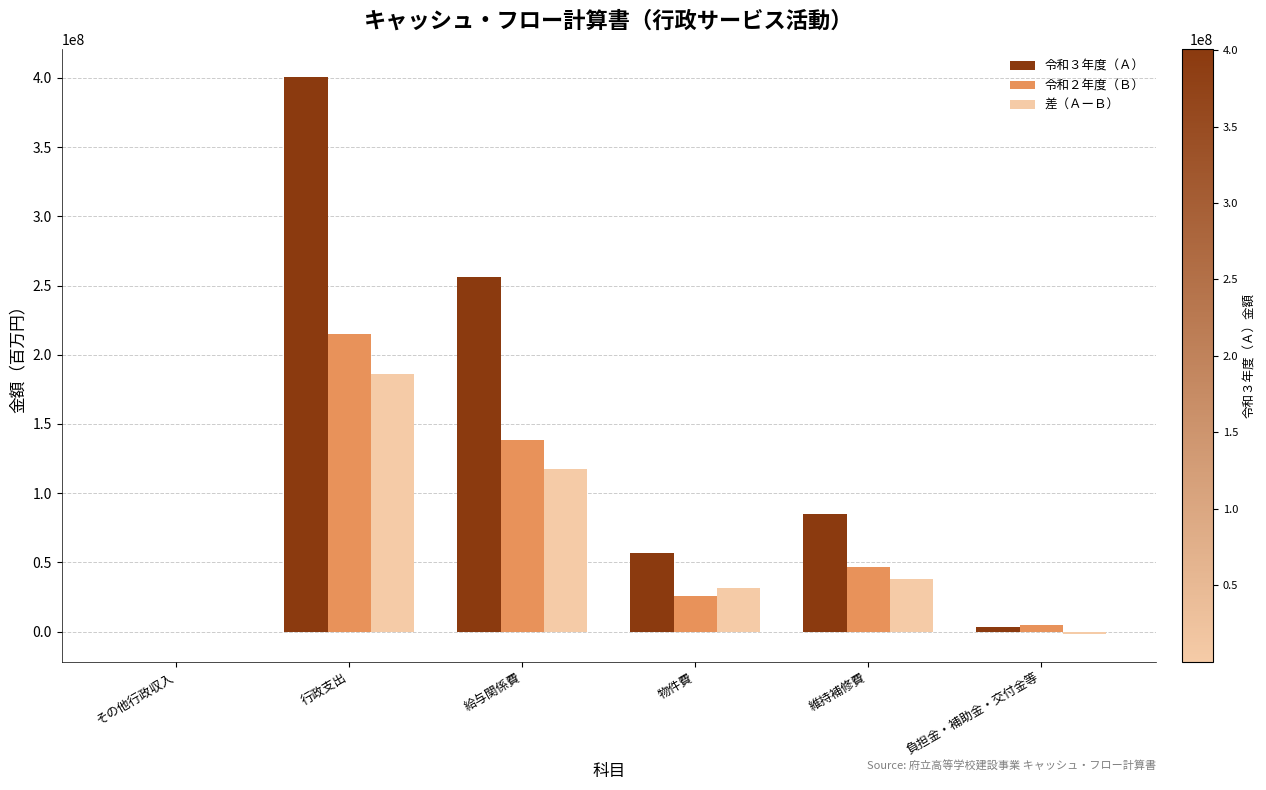

What is the greatest value displayed?

400889356